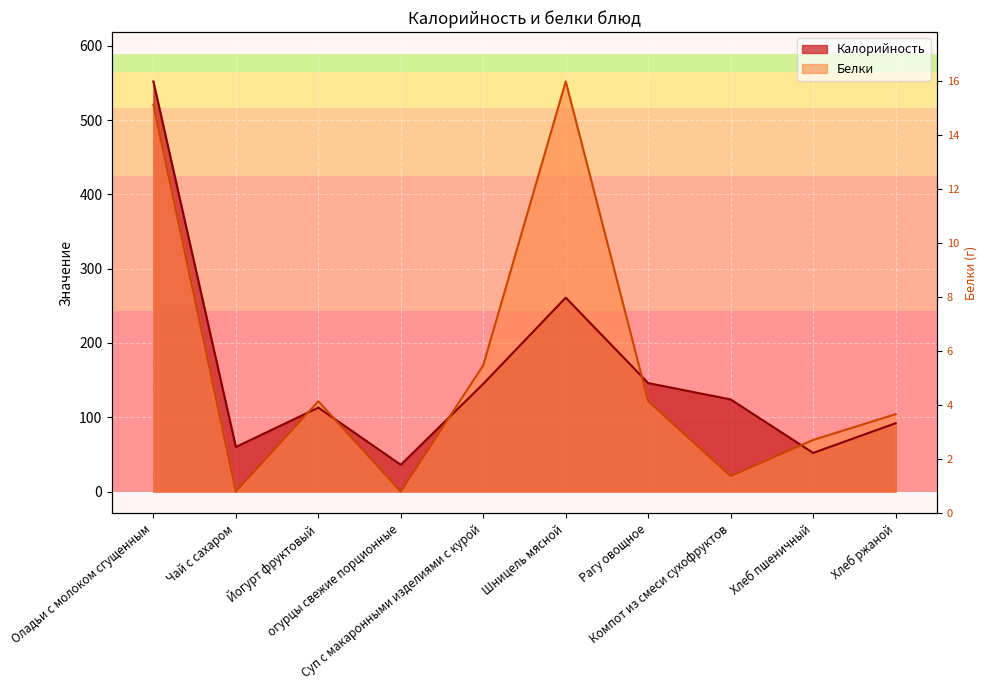

What are all the series names shown in the legend?

Калорийность, Белки